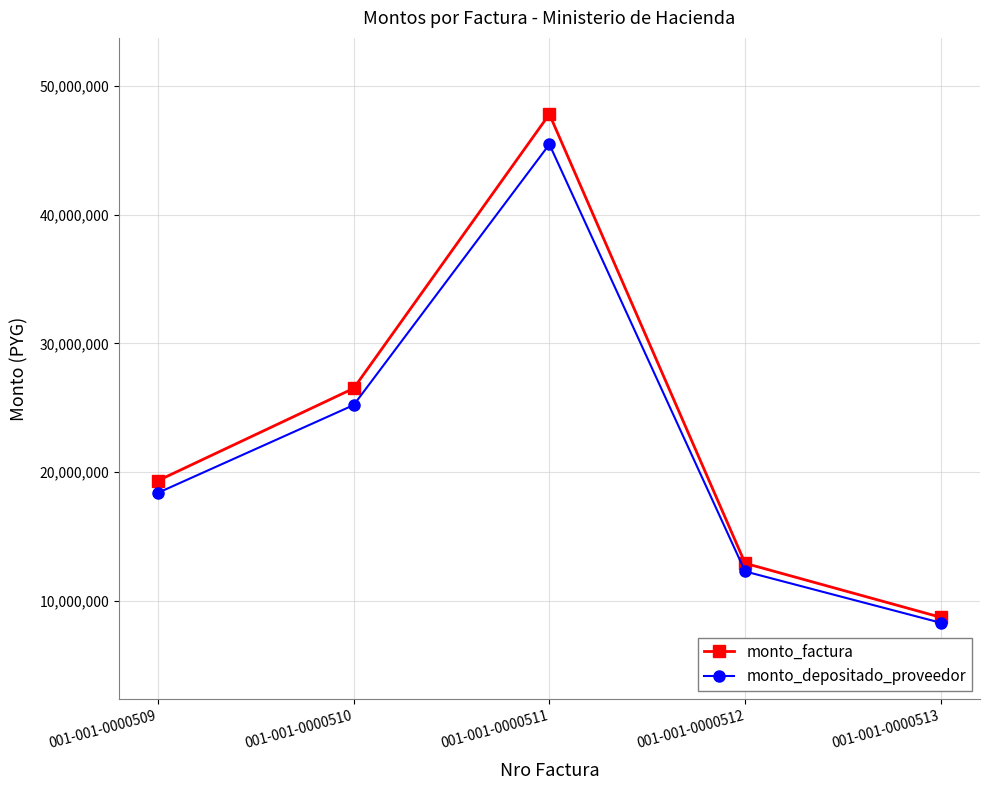

What are all the series names shown in the legend?

monto_factura, monto_depositado_proveedor